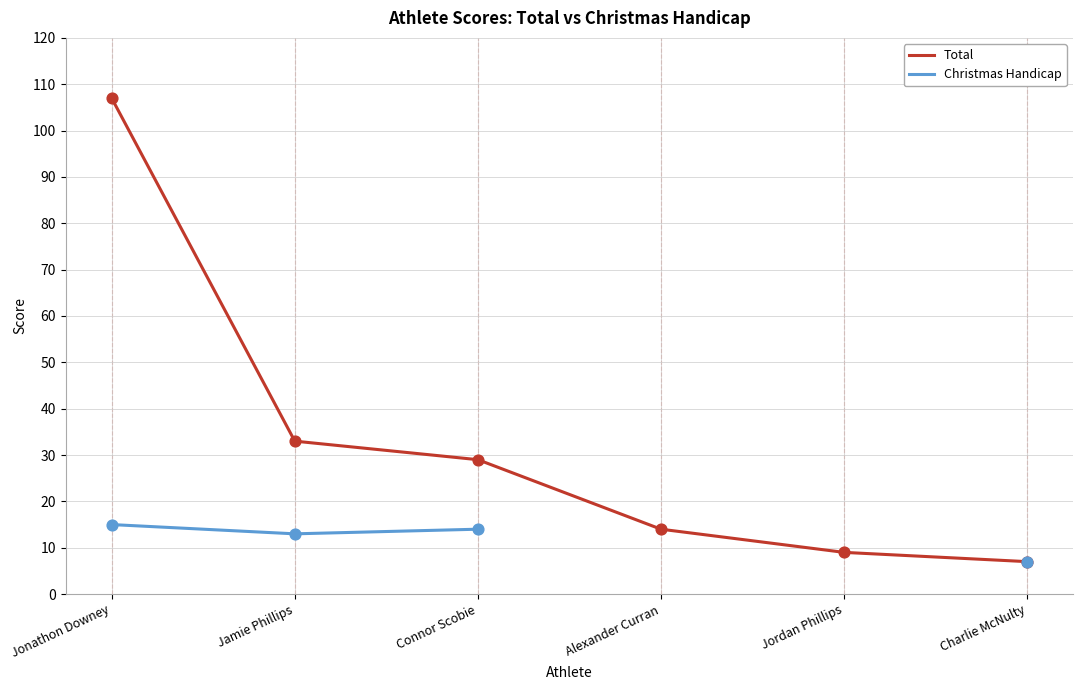

What are all the series names shown in the legend?

Total, Christmas Handicap